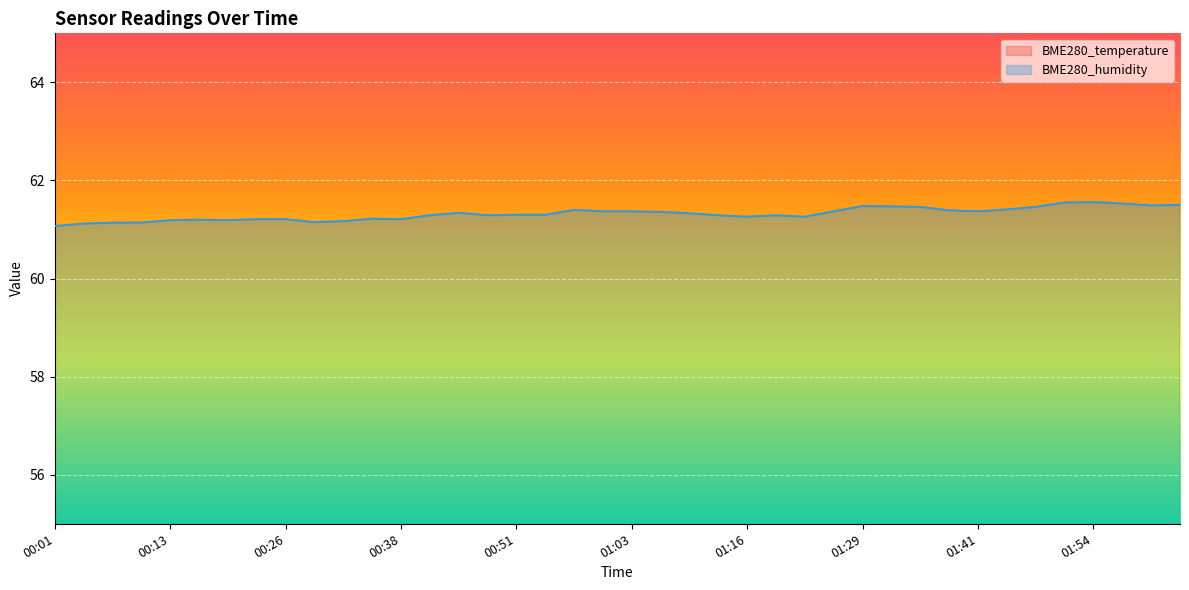

What is the label of the 26th point from the left?

01:19